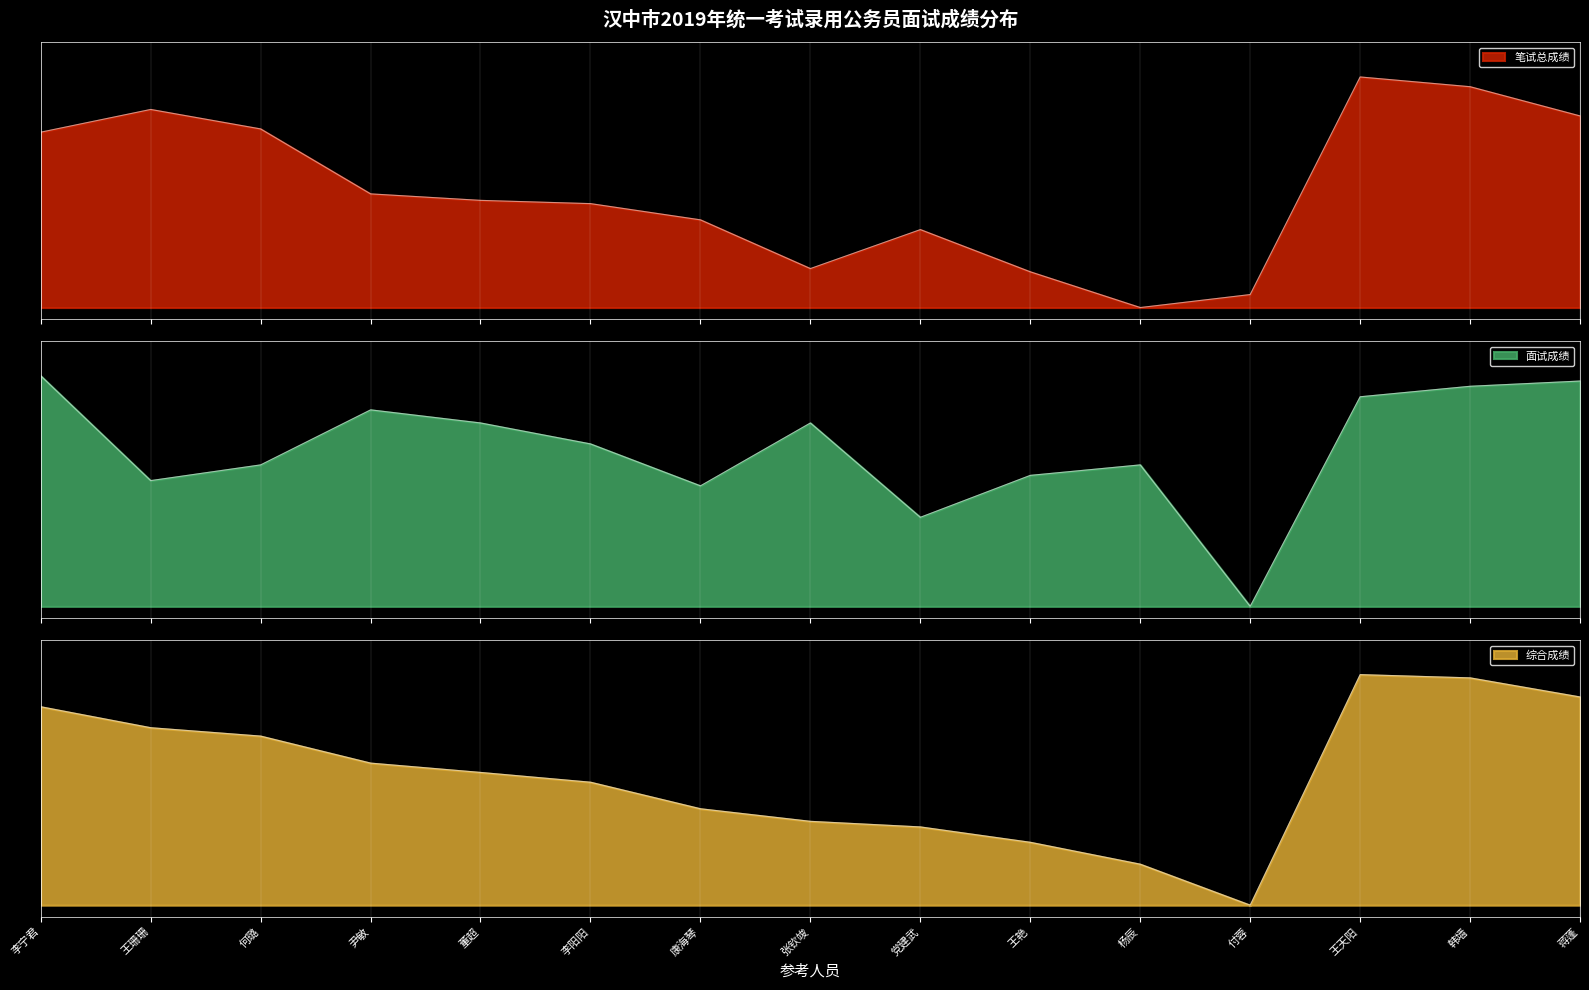

True or false: 面试成绩 has a value of 0.9 at 康海琴.

False